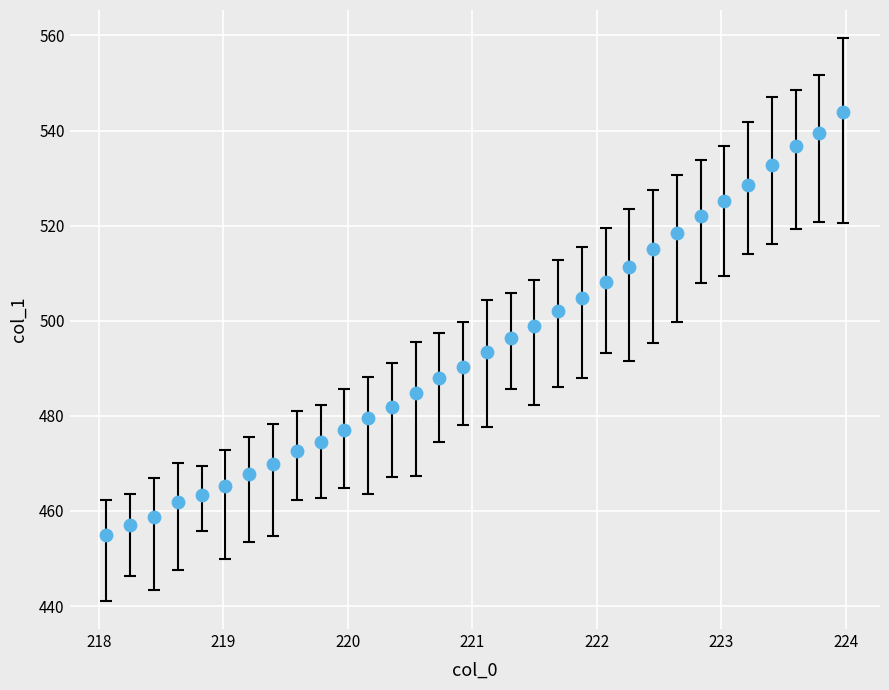

What is the range of X values (max minus min)?

5.9